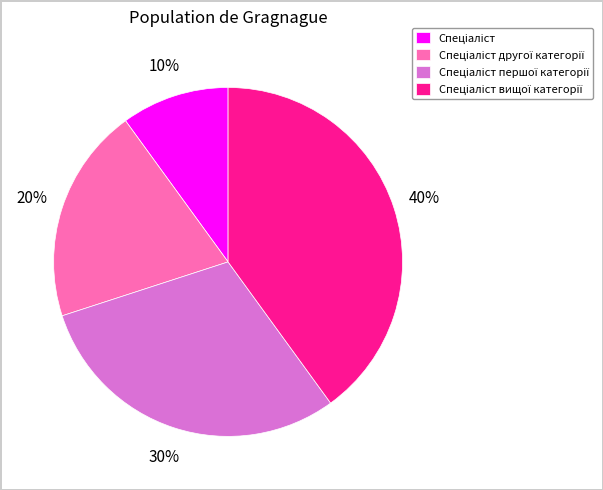

To the nearest percent, what is the difference between the largest and smallest slice percentages?

30%